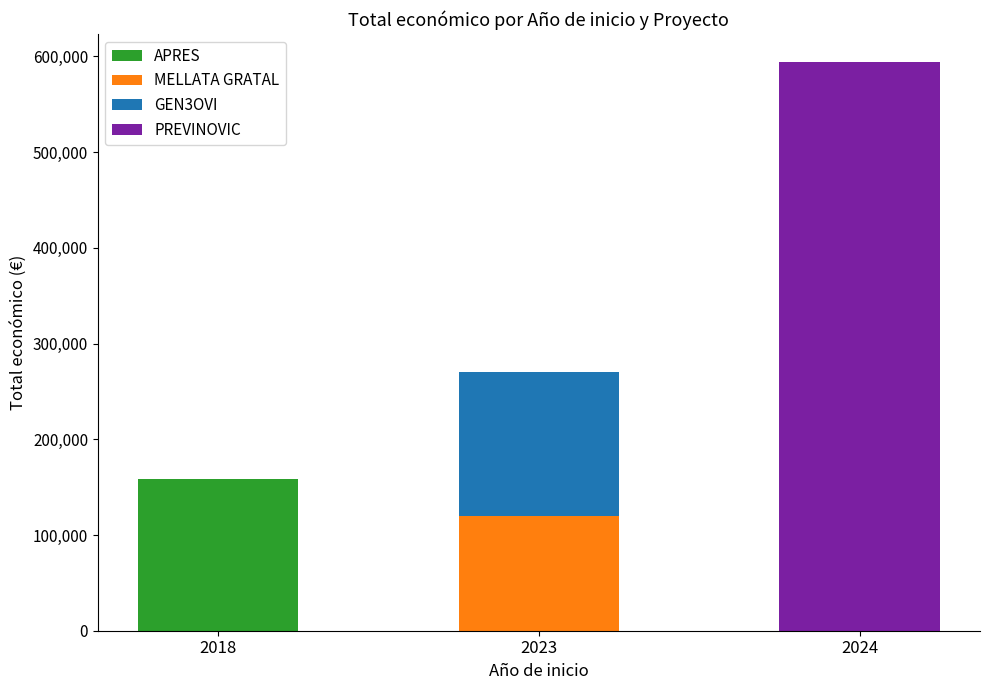

At which category is the sum across all series the highest?

2024